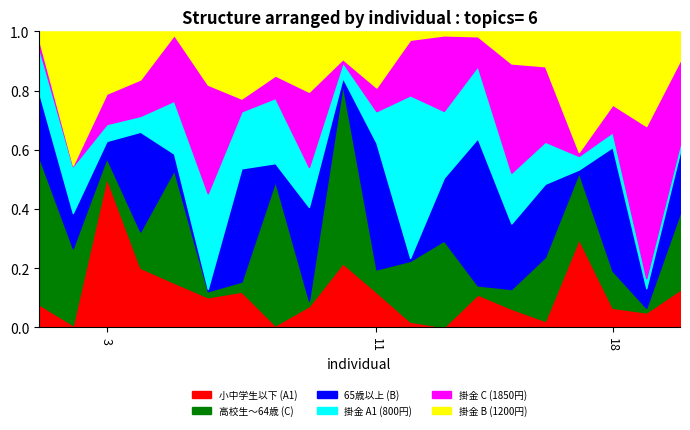

At which label does 小中学生以下 (A1) reach its peak?

3